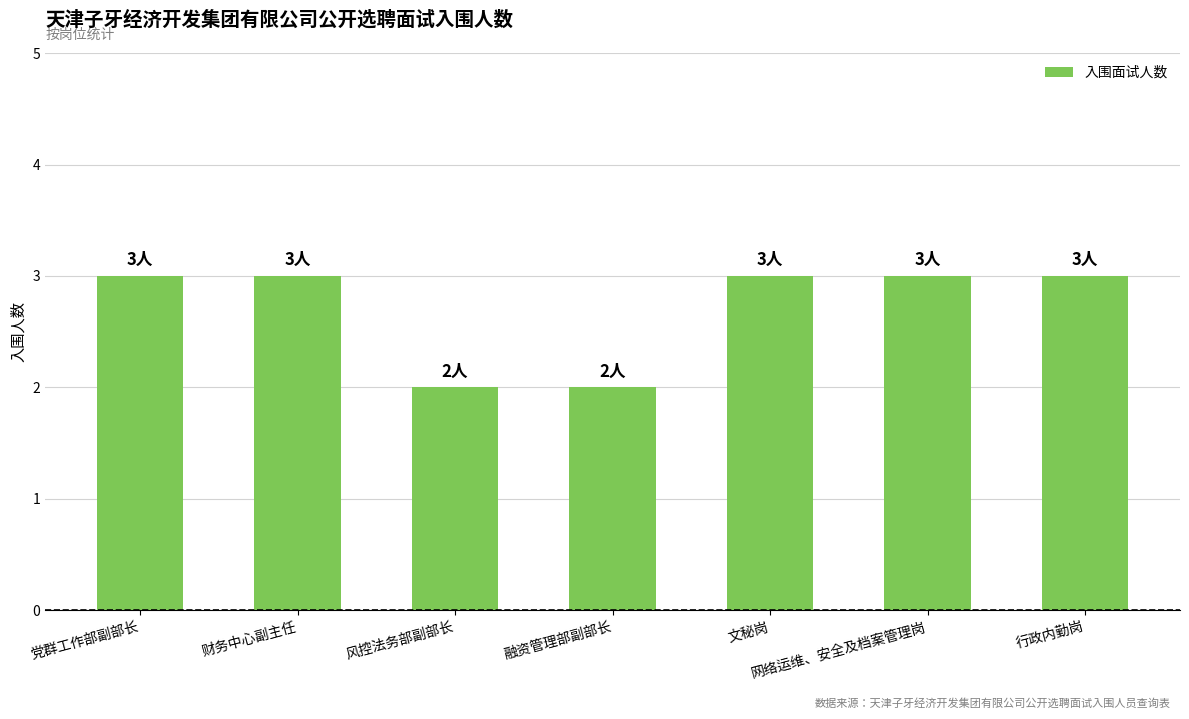

What is the difference between the values at 财务中心副主任 and 融资管理部副部长?

1